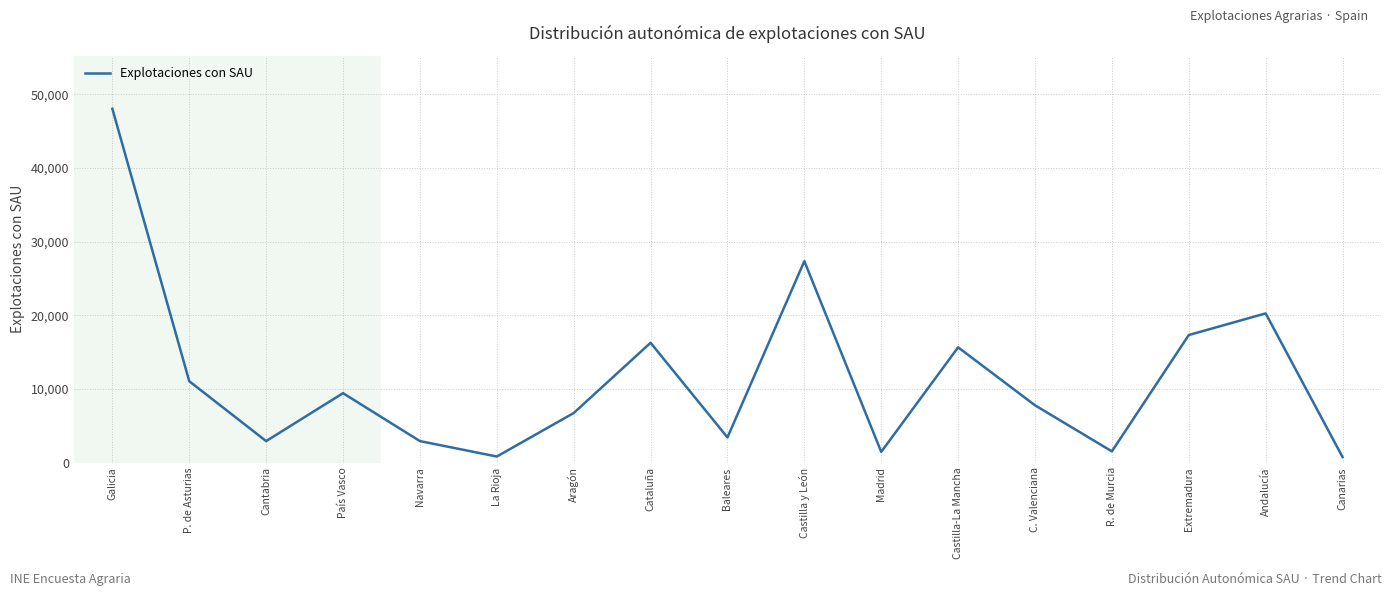

Read the value at P. de Asturias.

11044